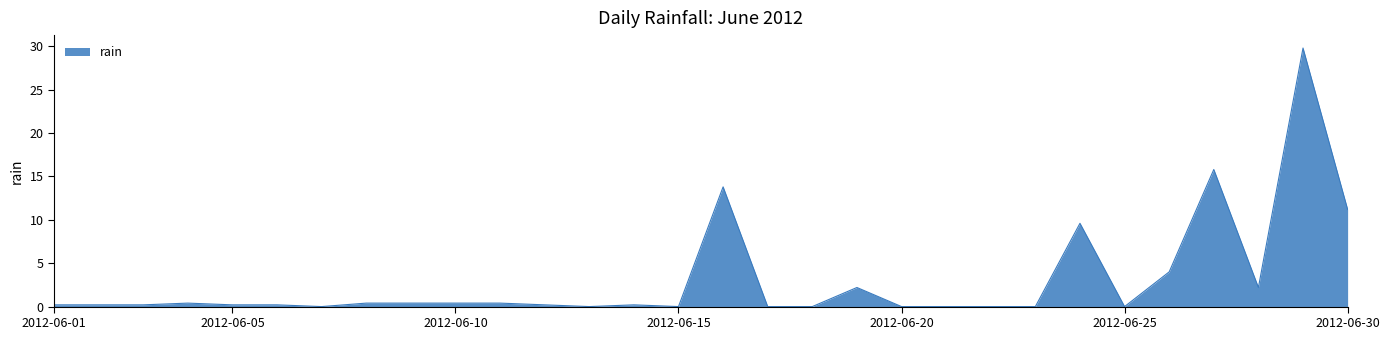

Does the chart display data point markers on the line(s)?

No